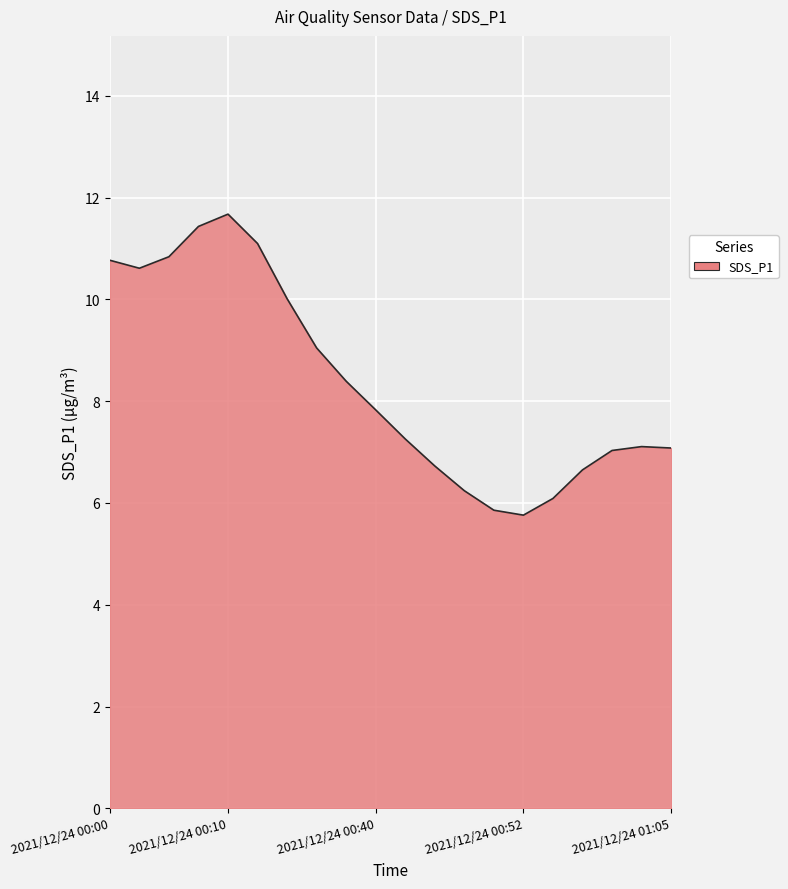

How many lines are shown in the chart?

1